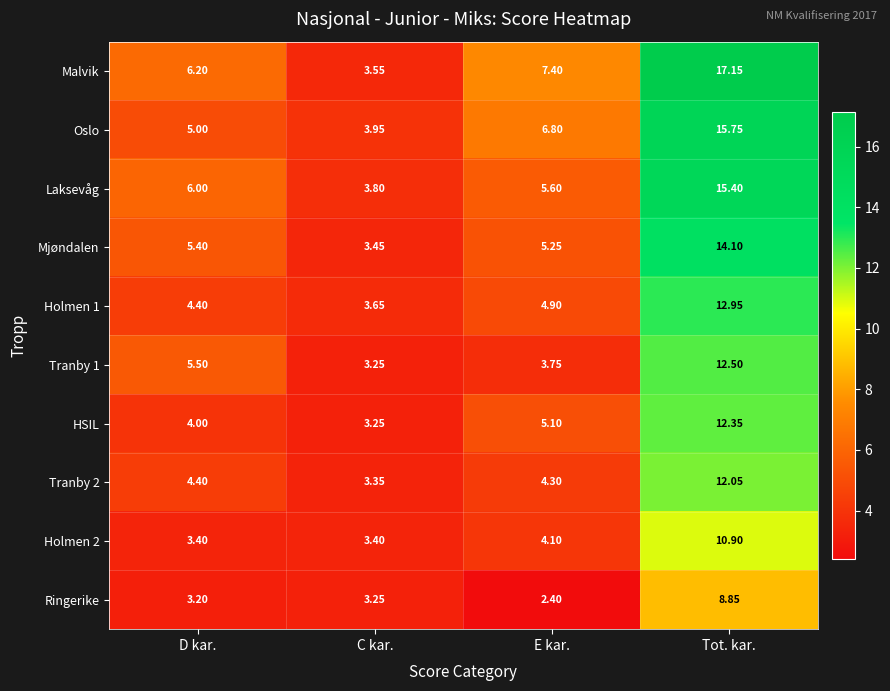

At which category is the sum across all series the highest?

Tot. kar.